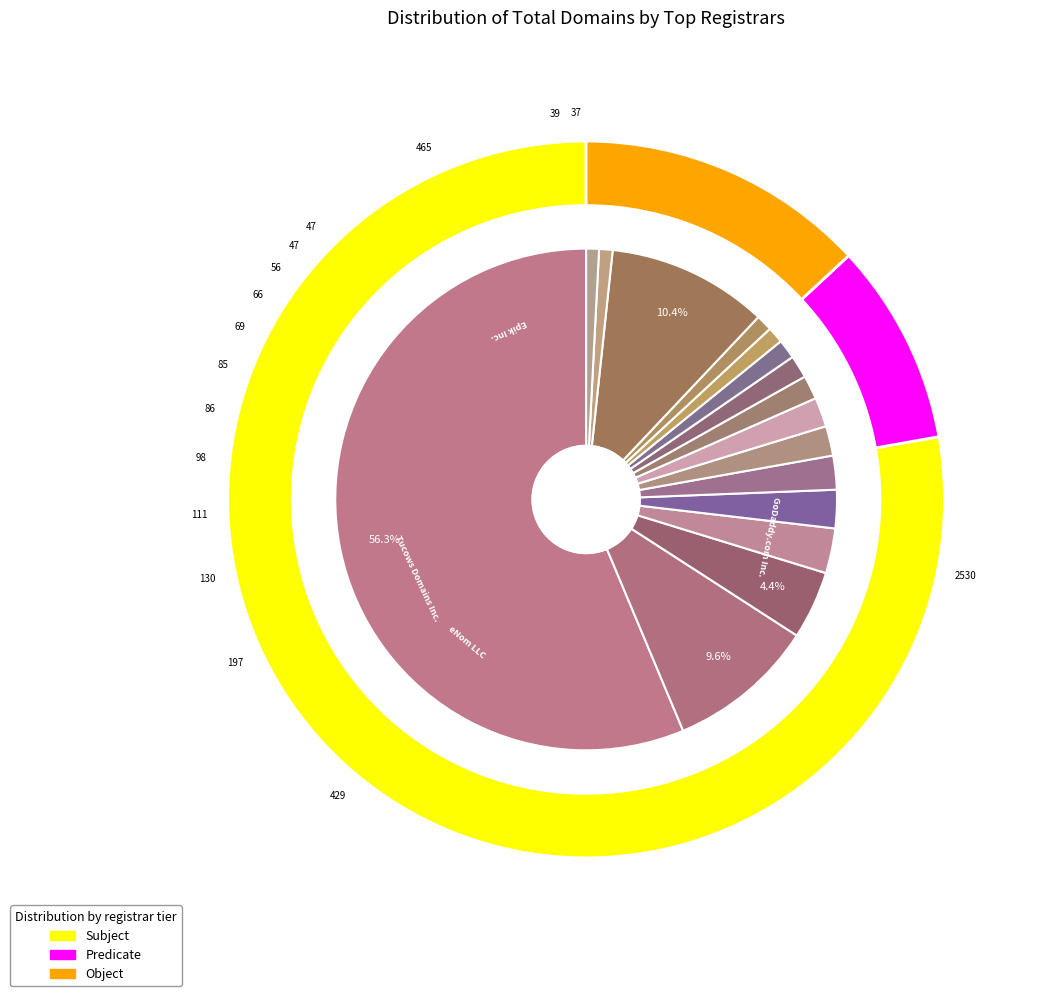

Does any single category account for the majority?

Yes